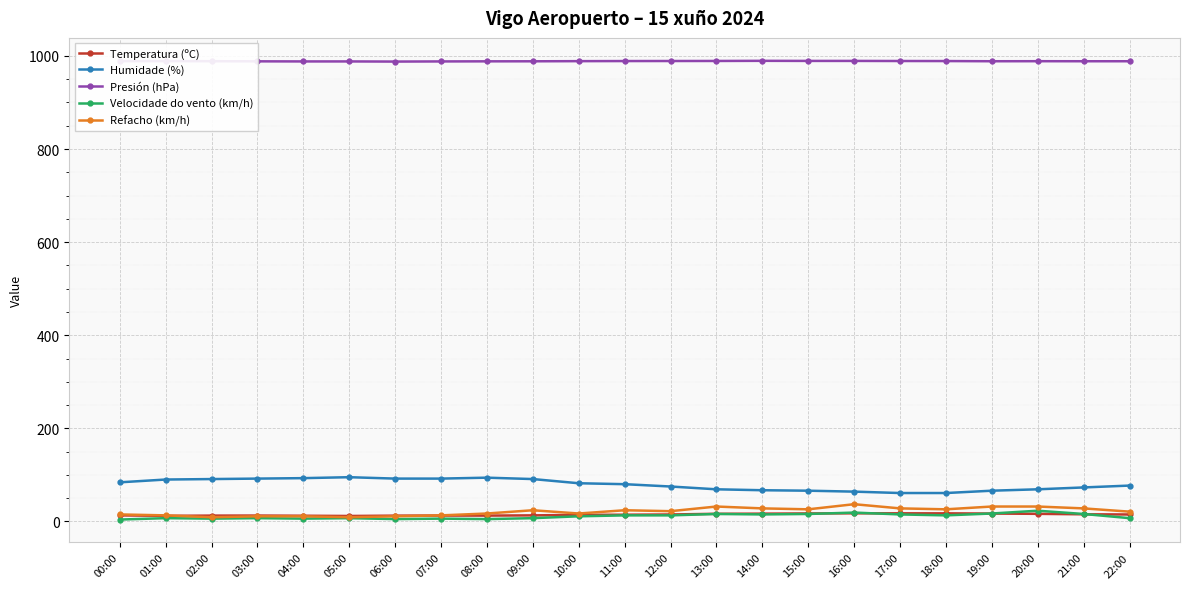

Is it true that Refacho (km/h) equals 32.0 at 20:00?

True